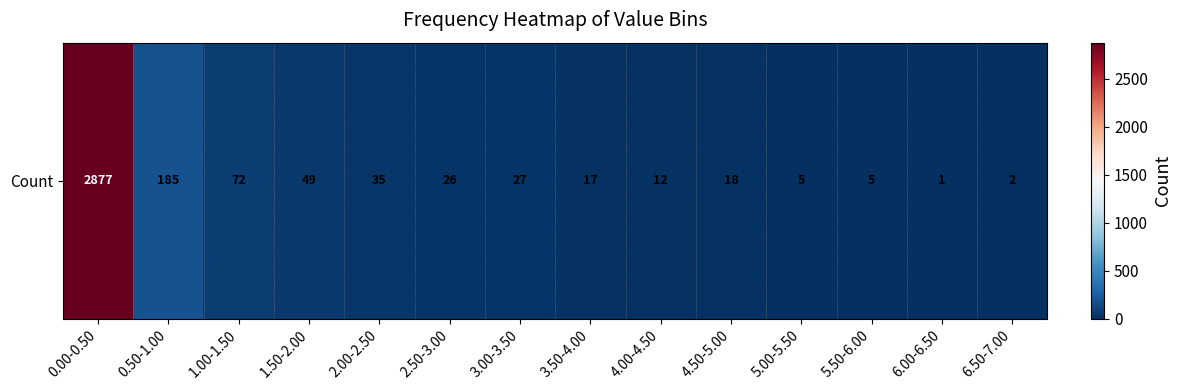

How many series are shown in this chart?

1